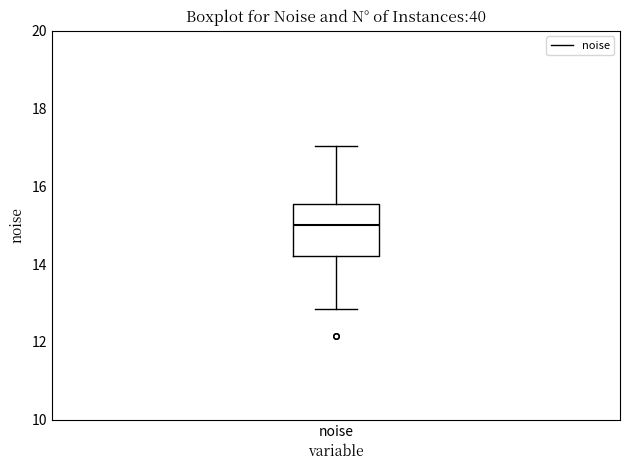

Where is the lower edge of the box for noise on the y-axis? The values are not printed on the chart, so give them approximately, as read against the axis.

14.2